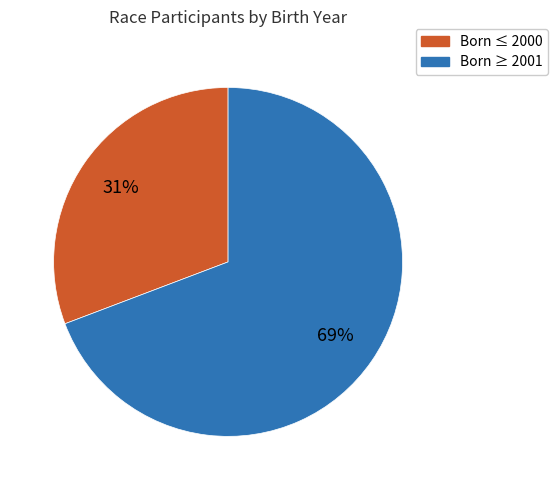

True or false: Born ≥ 2001 accounts for 69% of the total.

True